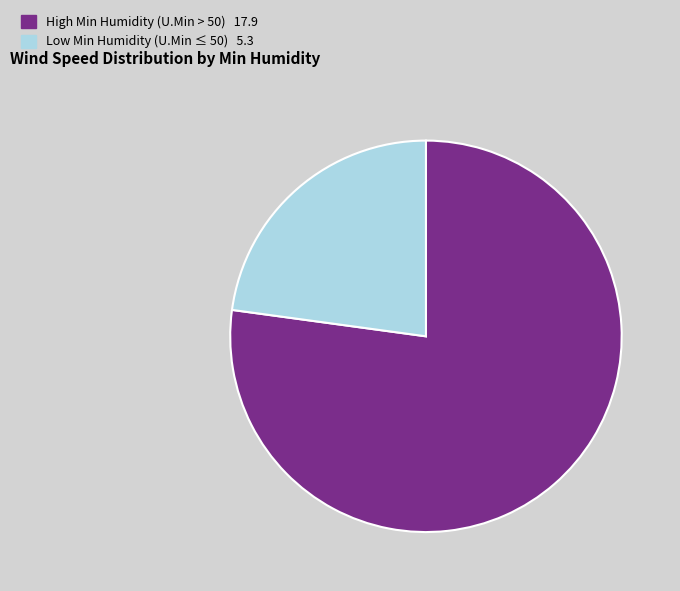

Is there any slice that represents more than half of the pie?

Yes